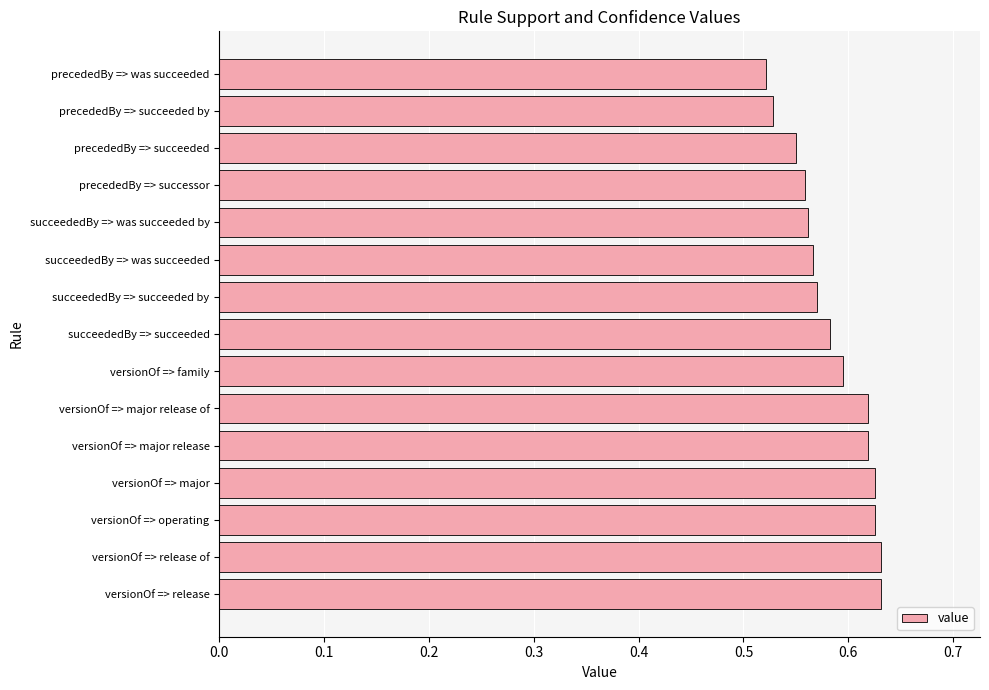

True or false: the data shows 0.6 at versionOf => major.

True